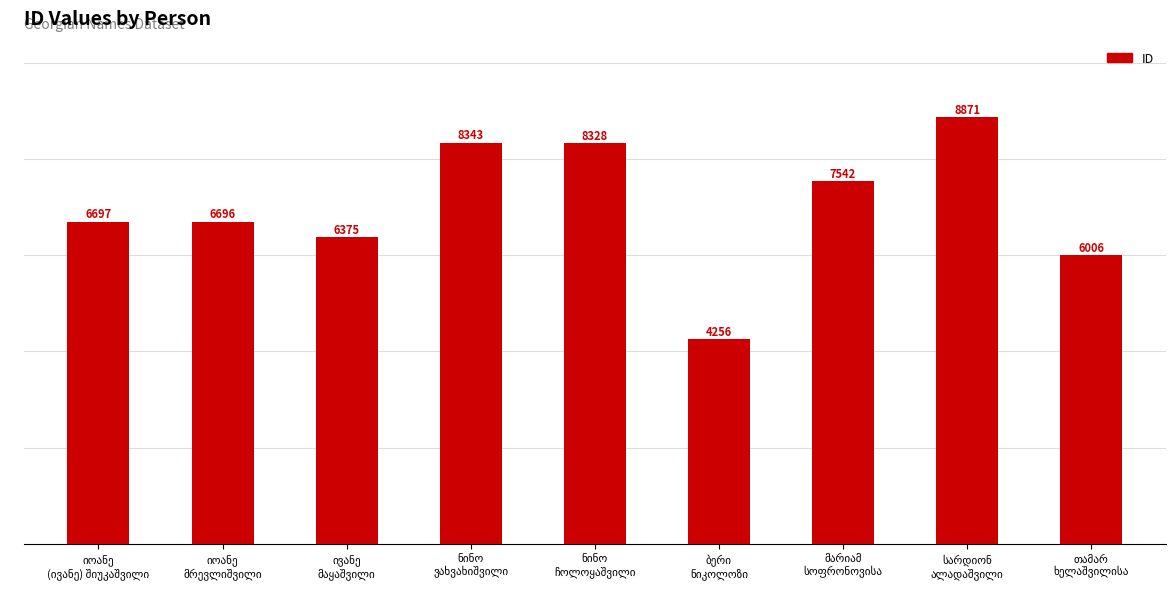

Does the chart contain any negative values?

No